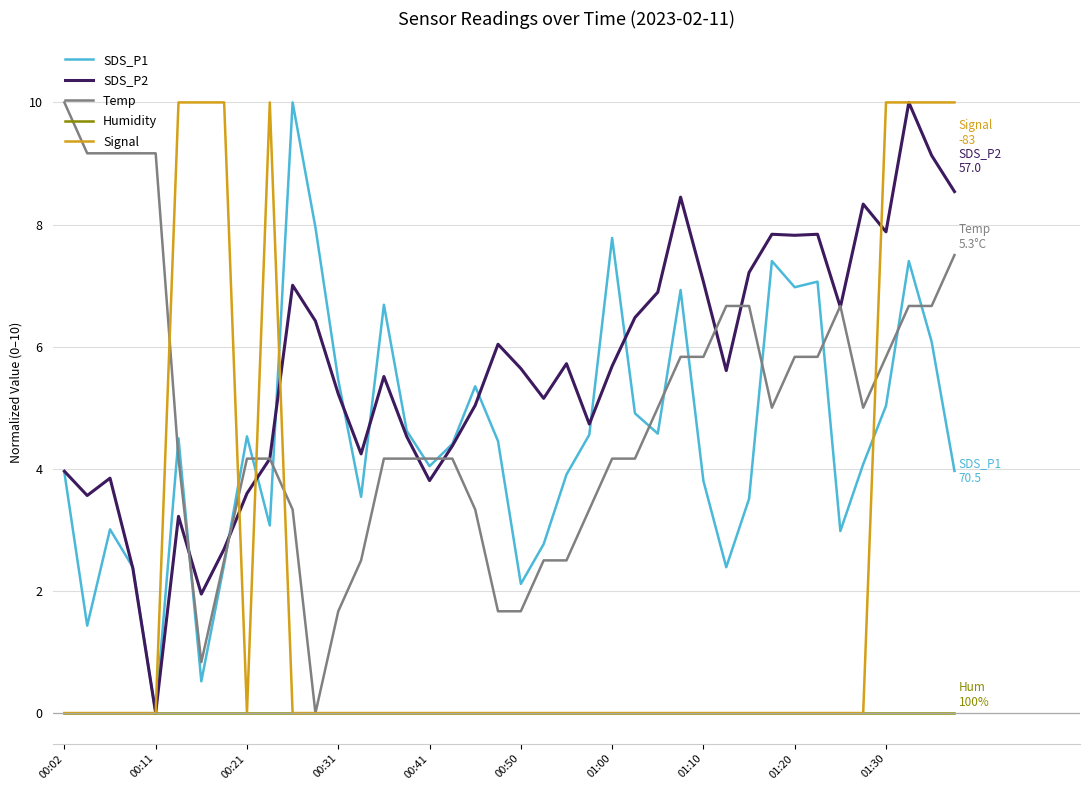

What is the greatest value displayed?

10.0